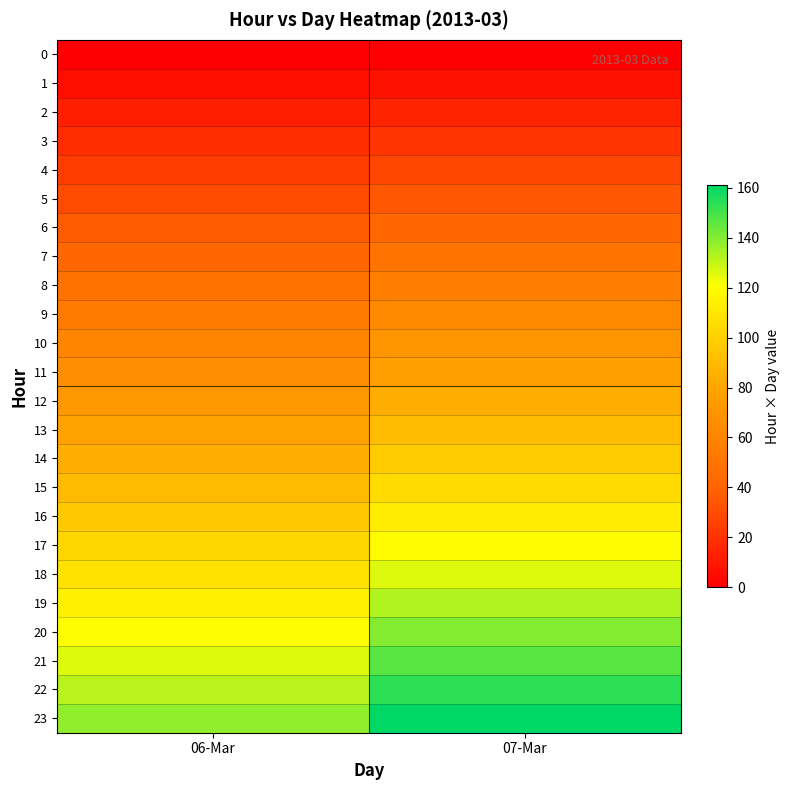

What is the total value across all series at 06-Mar?

1656